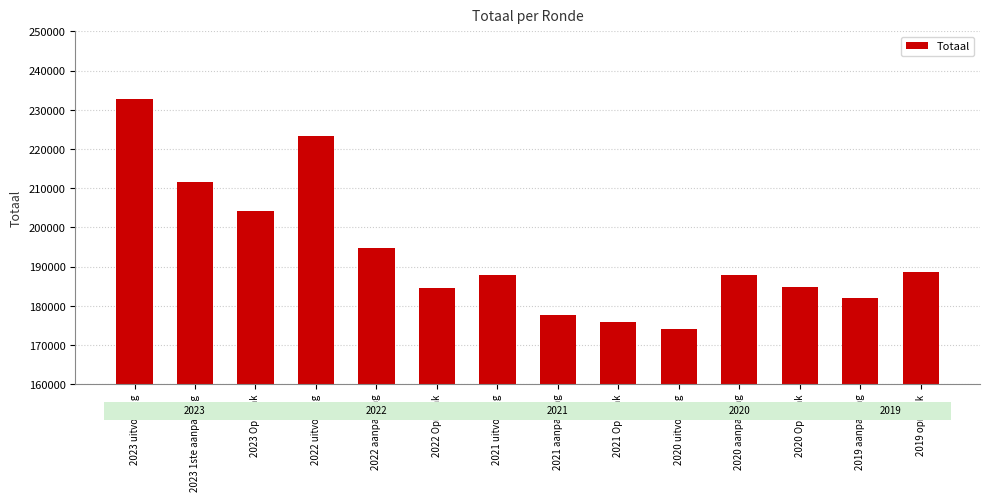

How many data points are less than 187880?

7